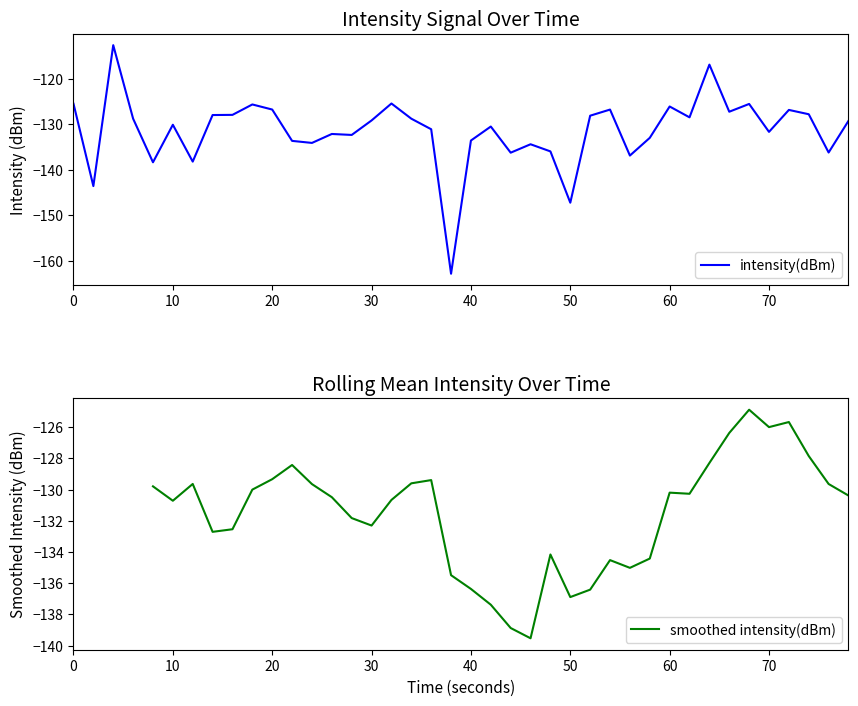

Is it true that the value at 39 is -129.3?

True